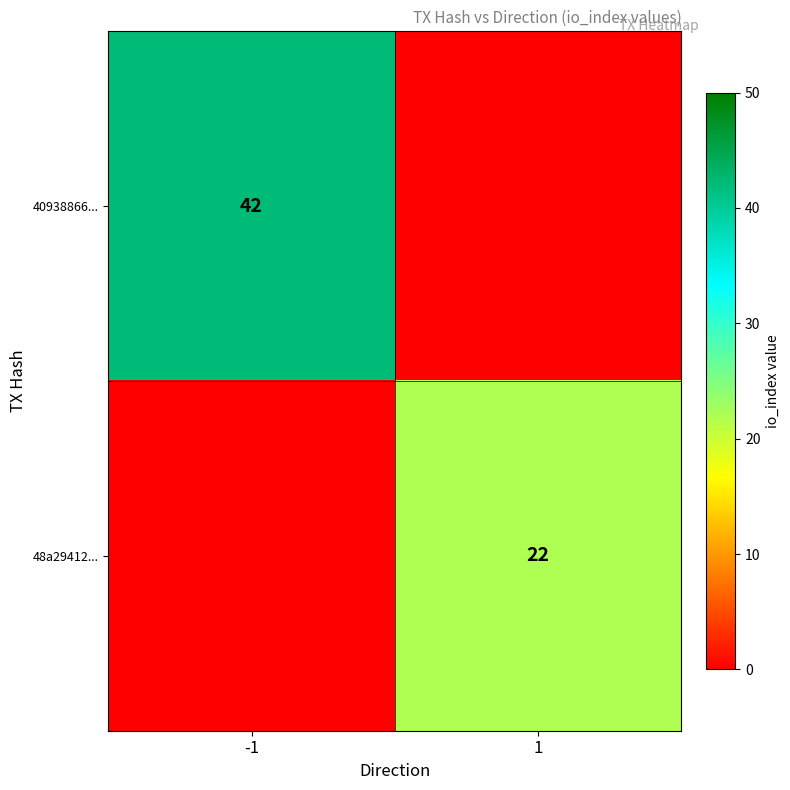

The 48a29412... series shows 6 at 1. True or false?

False